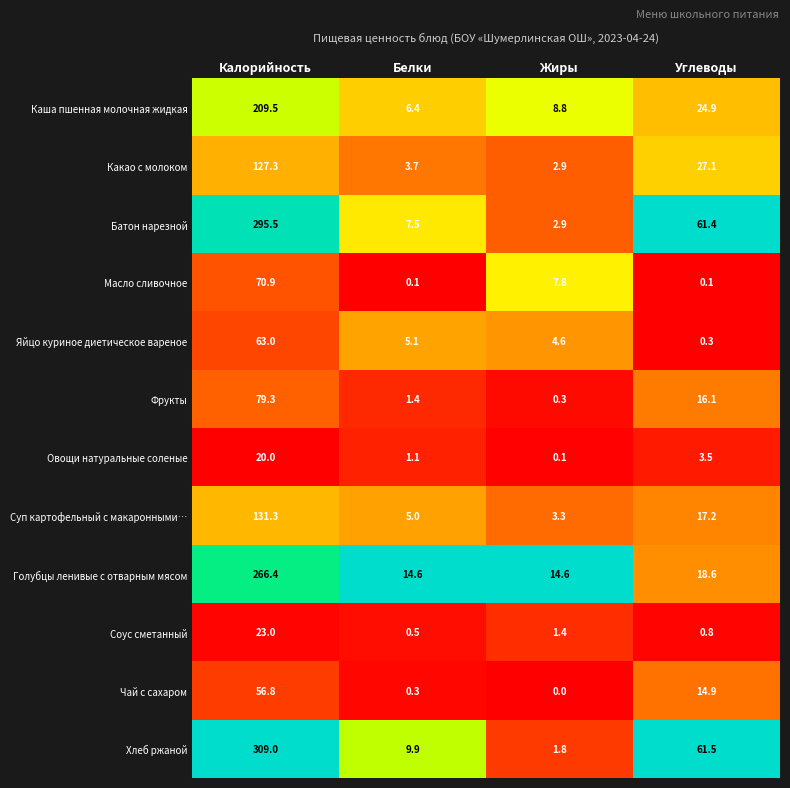

How many data points does each series have?

4